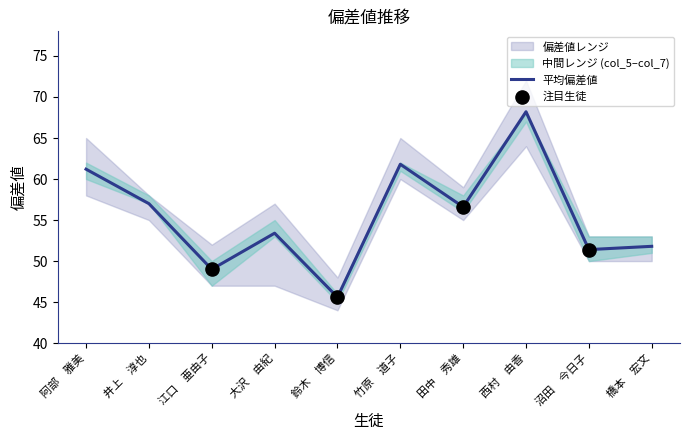

Where does the 平均偏差値 series first go above 56?

阿部　雅美